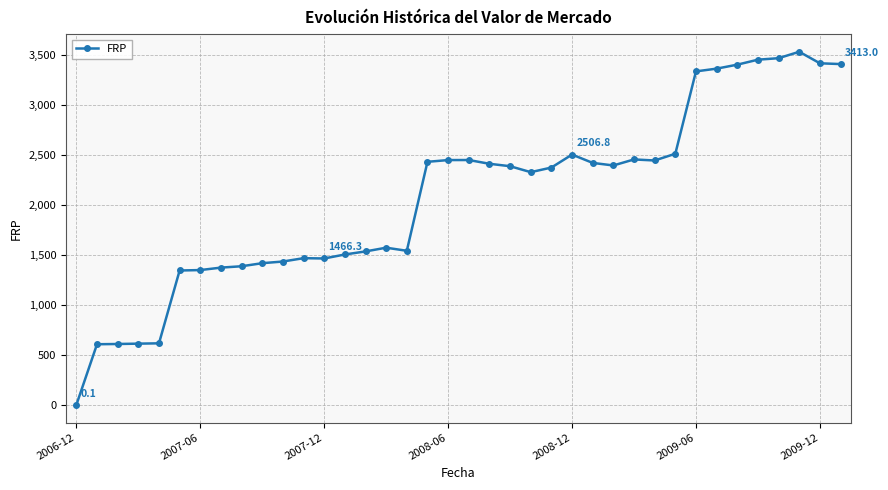

What is the maximum value shown in the chart?

3536.2